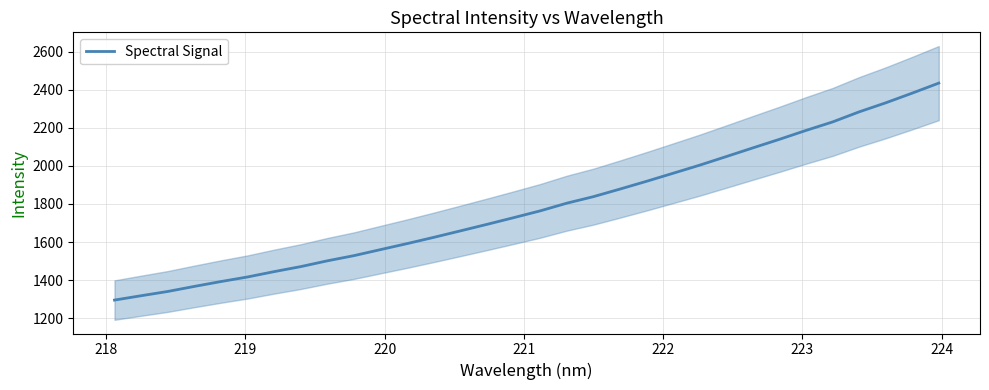

True or false: the data shows 1940.4 at 223.

False